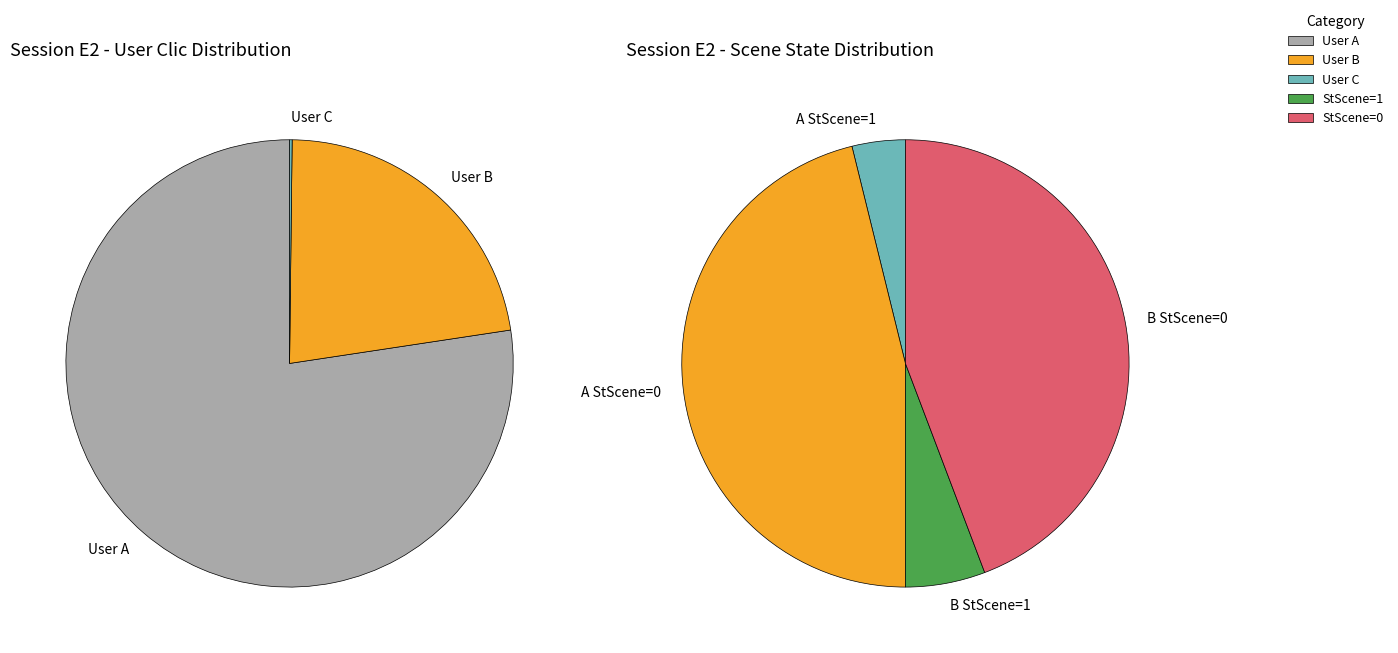

Is there any slice that represents more than half of the pie?

No